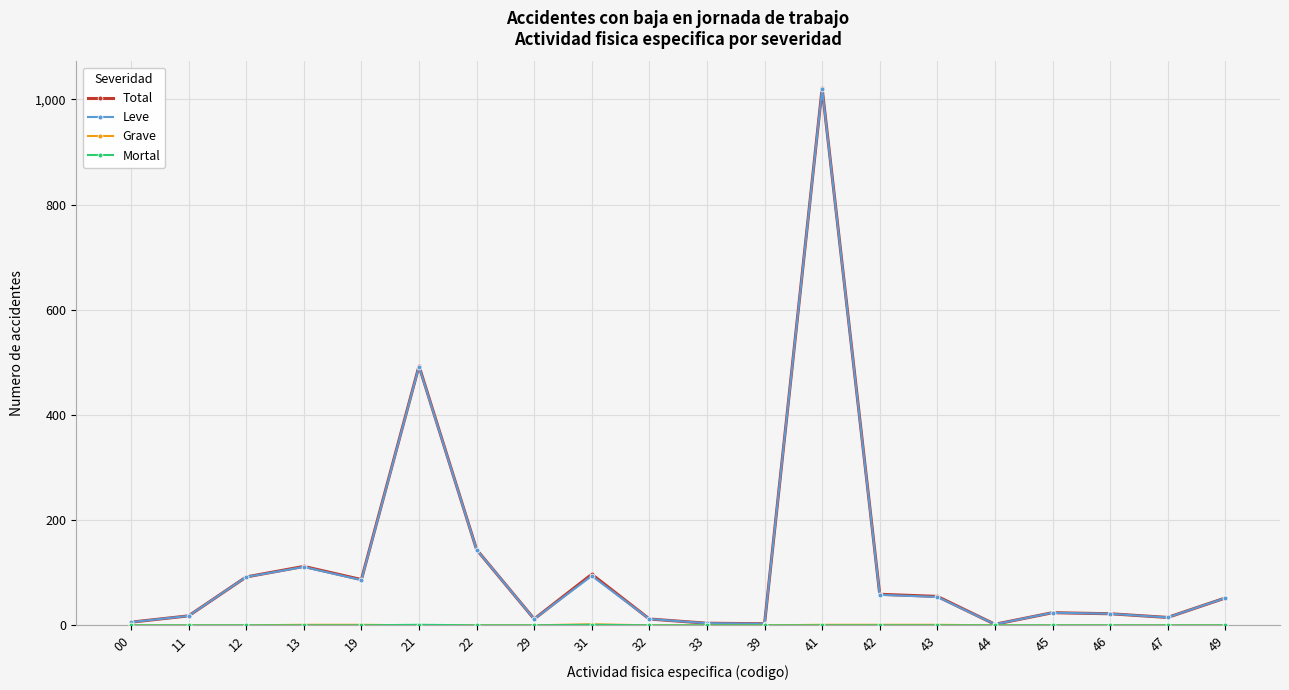

Where does the Total series first go above 52?

12